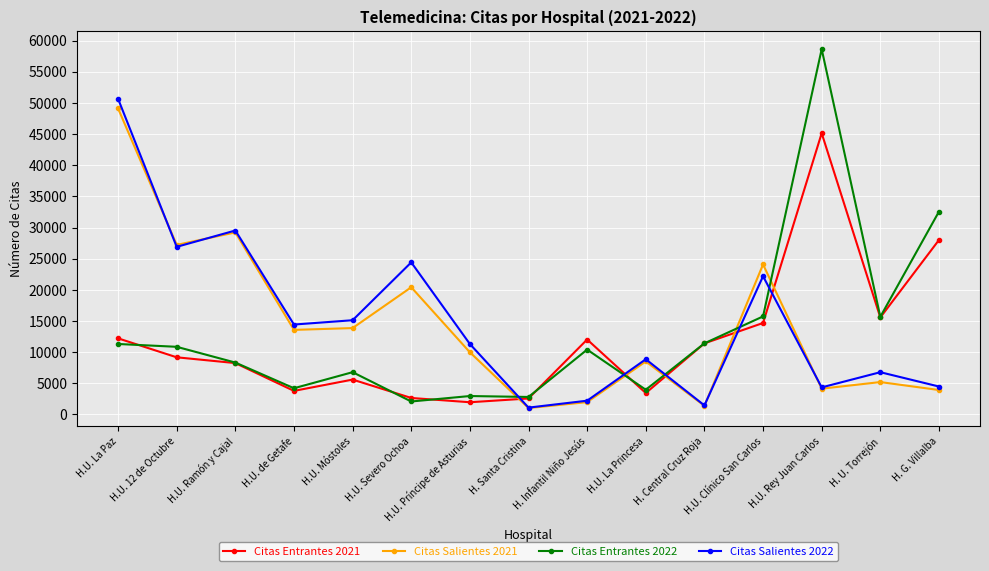

At how many categories does at least one series exceed 54545?

1